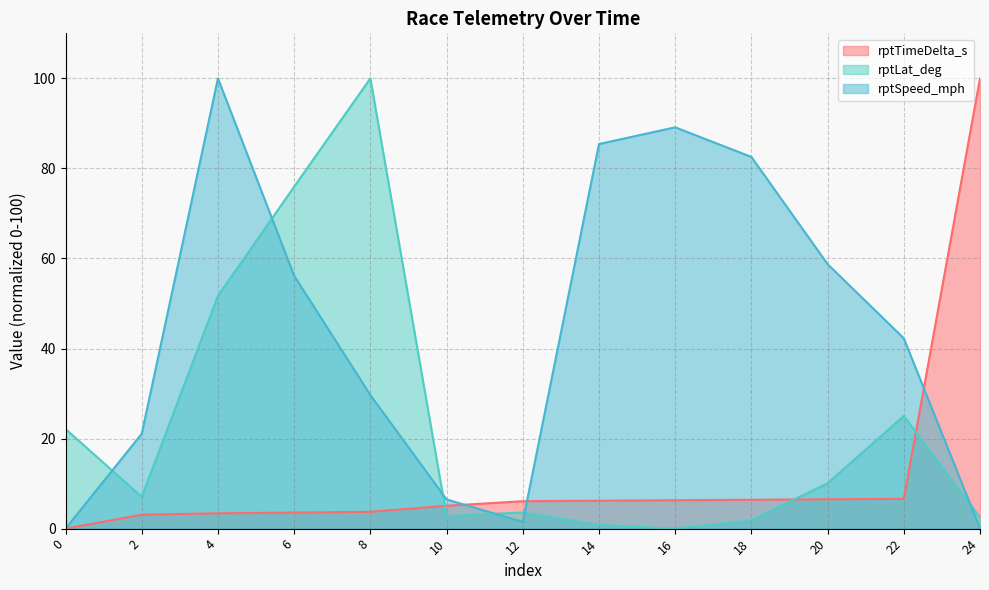

What are all the series names shown in the legend?

rptTimeDelta_s, rptLat_deg, rptSpeed_mph